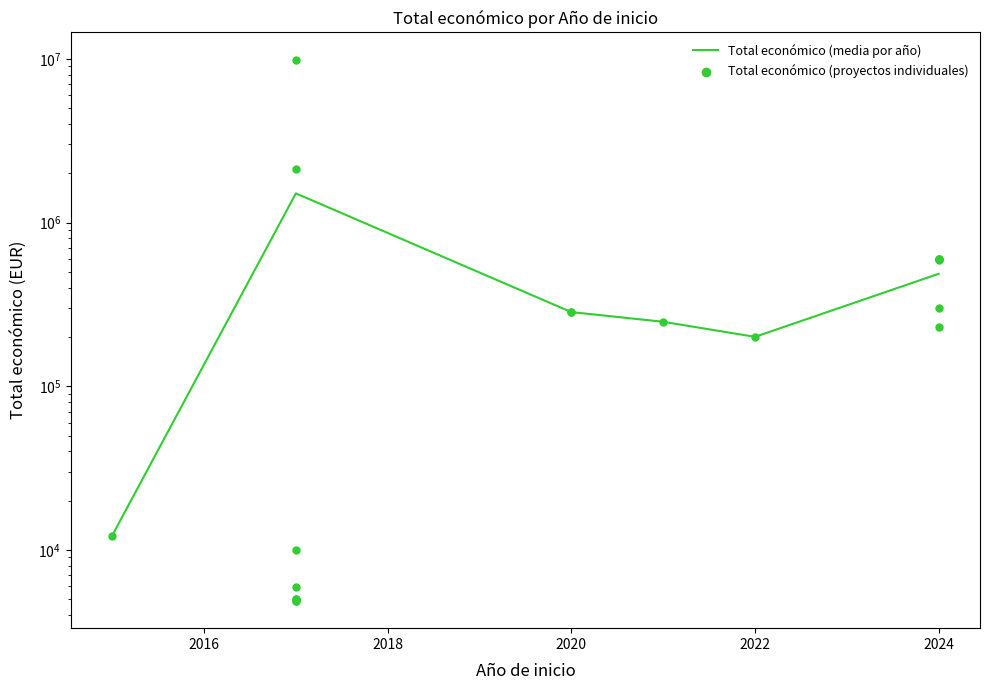

What is the change in value from 2024 to 2017?

-589992